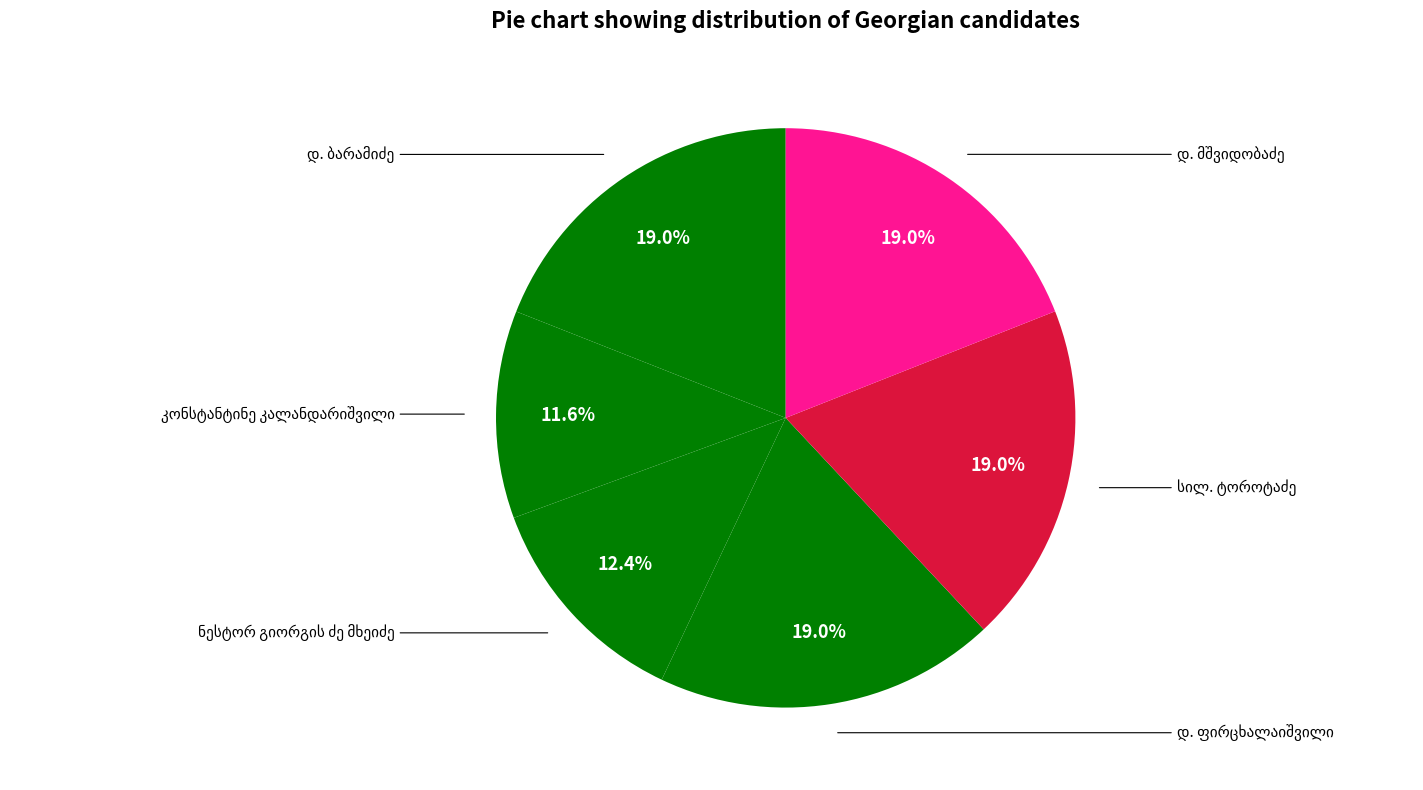

Is there a majority slice in this chart?

No